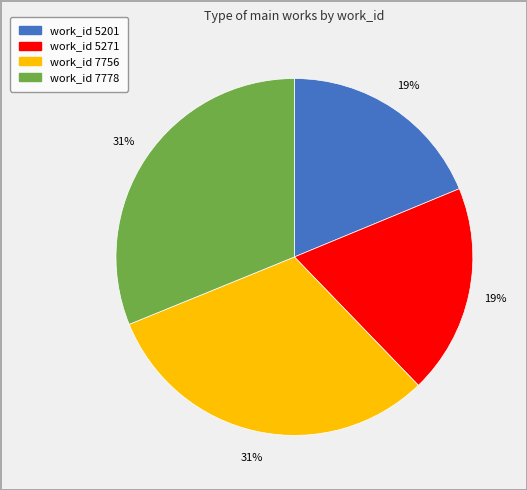

To the nearest percent, what is the difference between the largest and smallest slice percentages?

12%